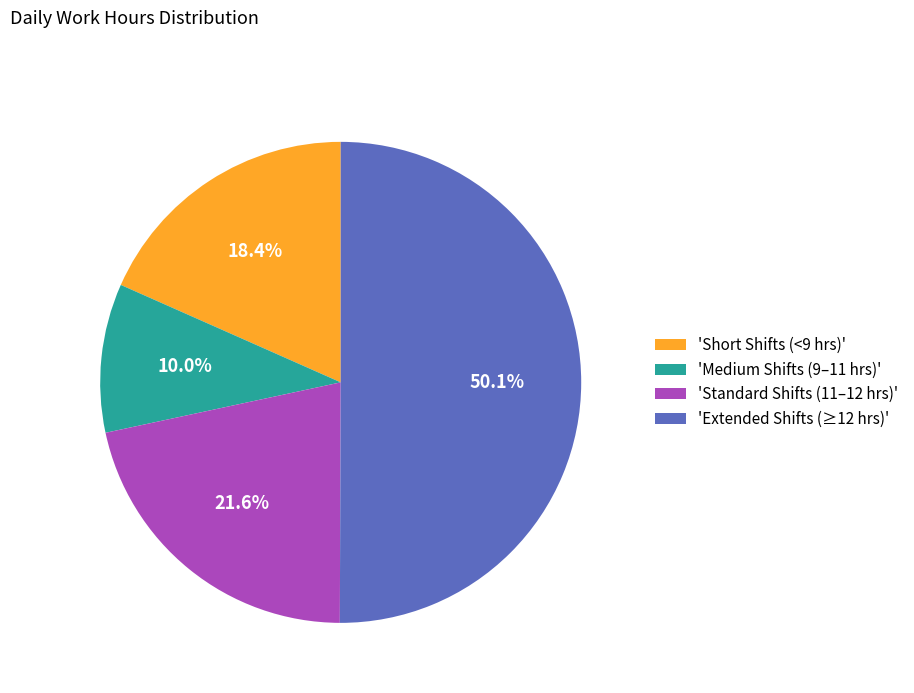

Approximately how many times larger is the value at 'Standard Shifts (11–12 hrs)' compared to 'Medium Shifts (9–11 hrs)'?

2.2